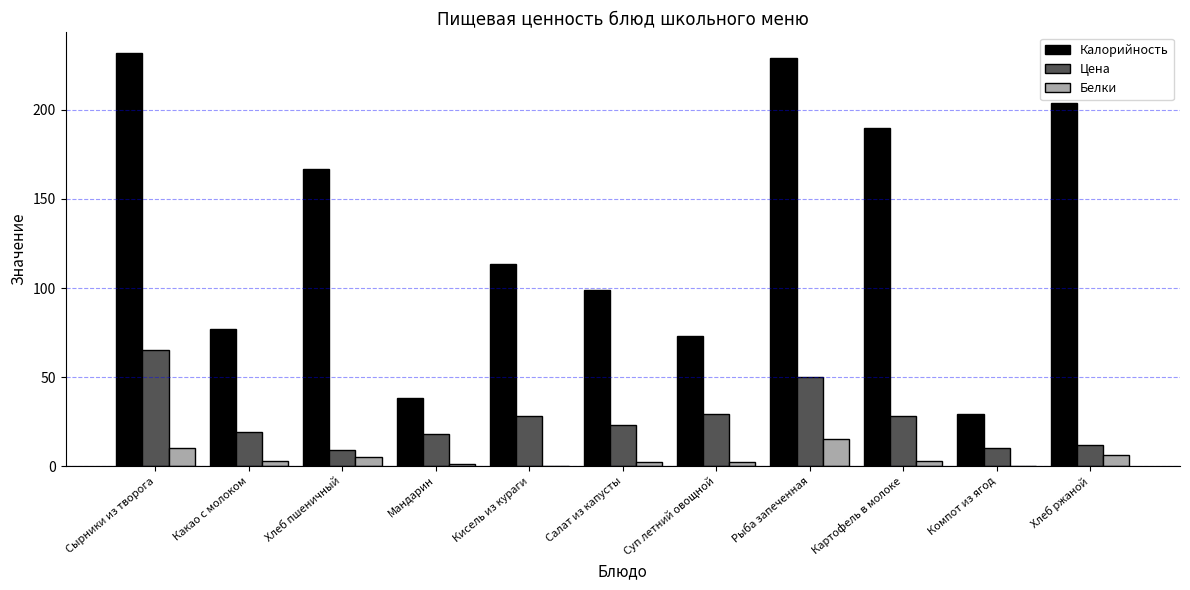

What is the sum of all Калорийность values?

1451.6